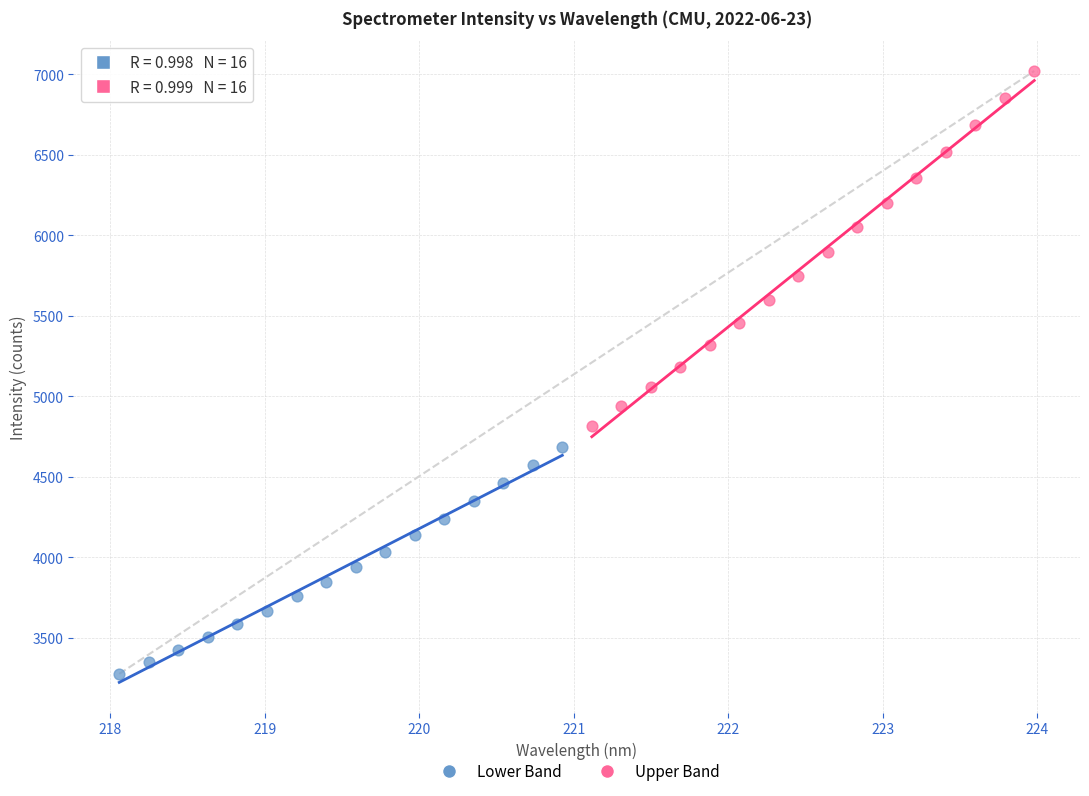

Which series has the widest spread of Y values?

Upper Band